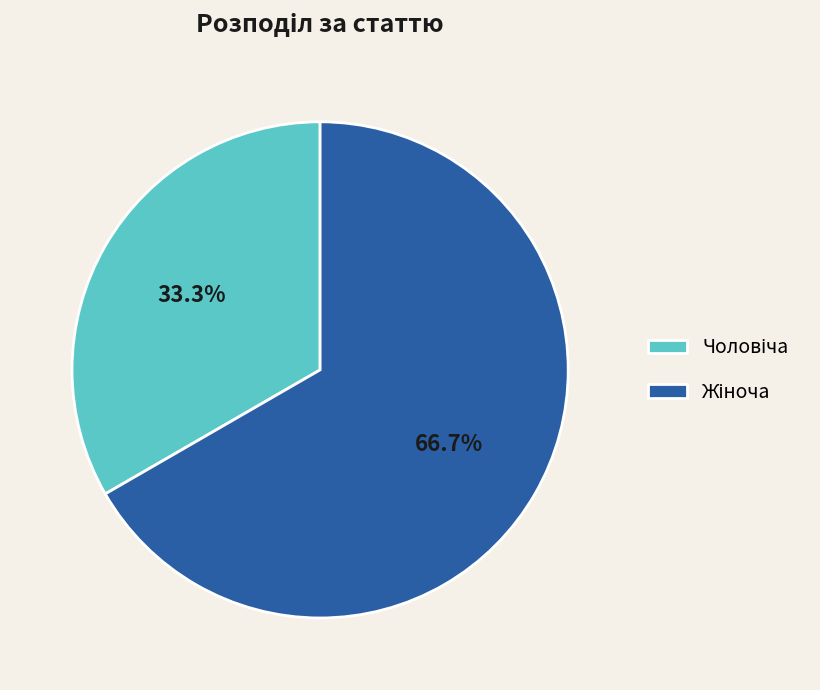

Is there a majority slice in this chart?

Yes